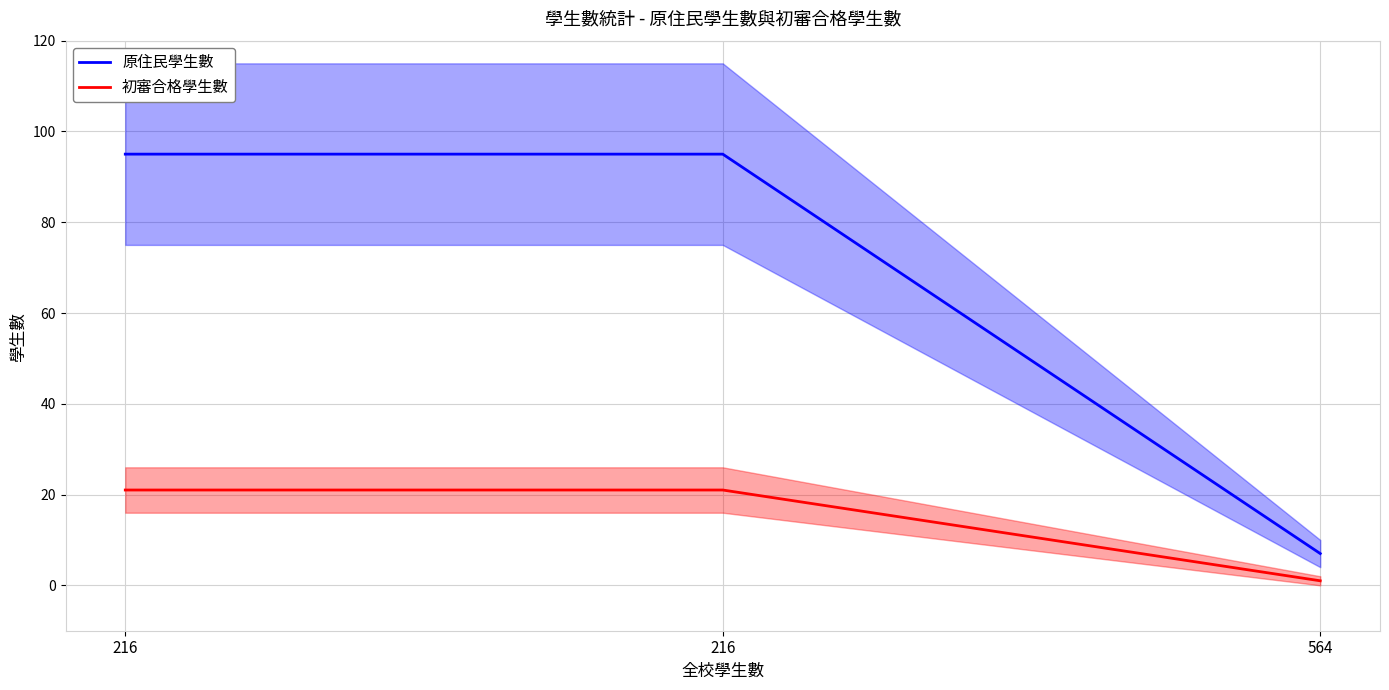

What is the sum of all 原住民學生數 values?

197